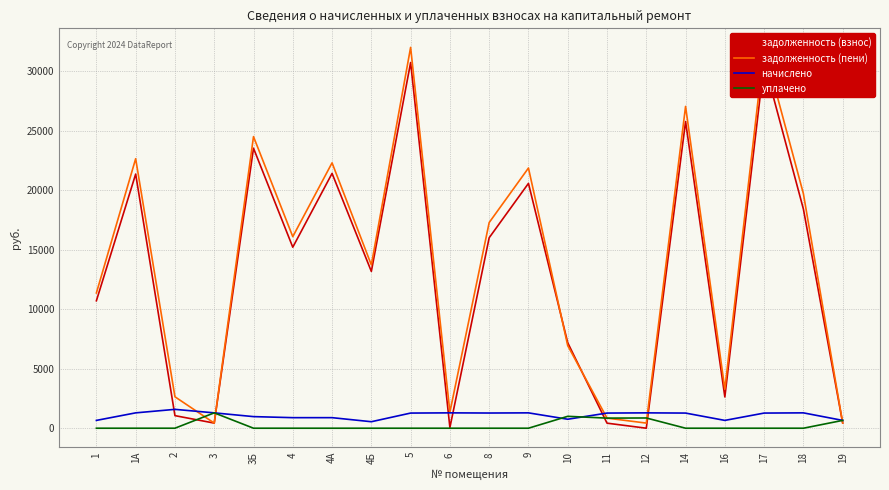

Reading right to left, extract all data points from this chart.

задолженность (взнос): 438.2	18423.0	30748.4	2627.8	25784.5	0.7	424.4	7187.8	20585.5	16015.3	61.2	30748.4	13184.6	21425.2	15219.2	23544.0	430.3	1056.9	21369.3	10715.7
задолженность (пени): 438.4	19713.9	32021.8	3285.0	27057.9	430.6	849.4	6942.4	21876.4	17292.5	1352.1	32021.8	13730.6	22312.4	16106.4	24519.0	430.3	2642.2	22660.2	11372.8
начислено: 657.1	1290.9	1273.3	657.1	1273.3	1290.9	1273.3	754.6	1290.9	1277.2	1290.9	1273.3	546.0	887.2	887.2	975.0	1290.9	1585.3	1290.9	657.1
уплачено: 657.0	0.0	0.0	0.0	0.0	861.0	848.5	1000.0	0.0	0.0	0.0	0.0	0.0	0.0	0.0	0.0	1290.9	0.0	0.0	0.0